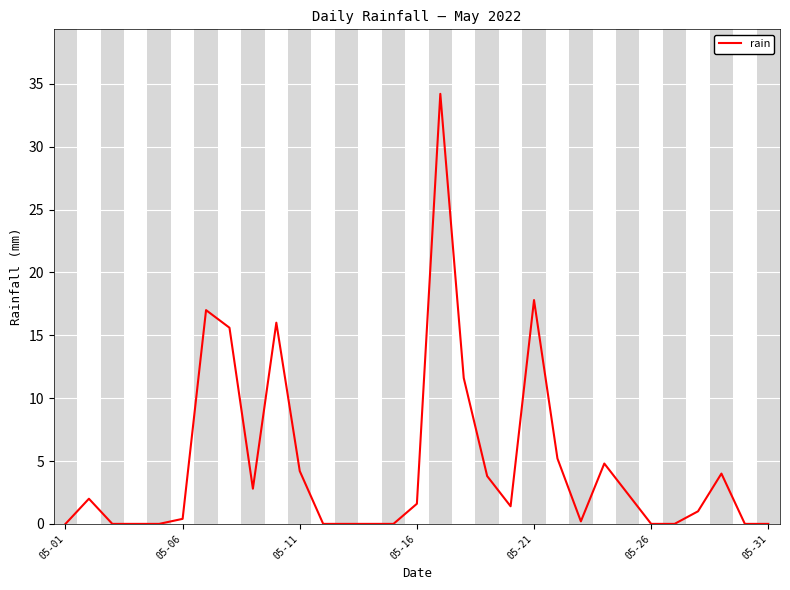

What is the greatest value displayed?

34.2